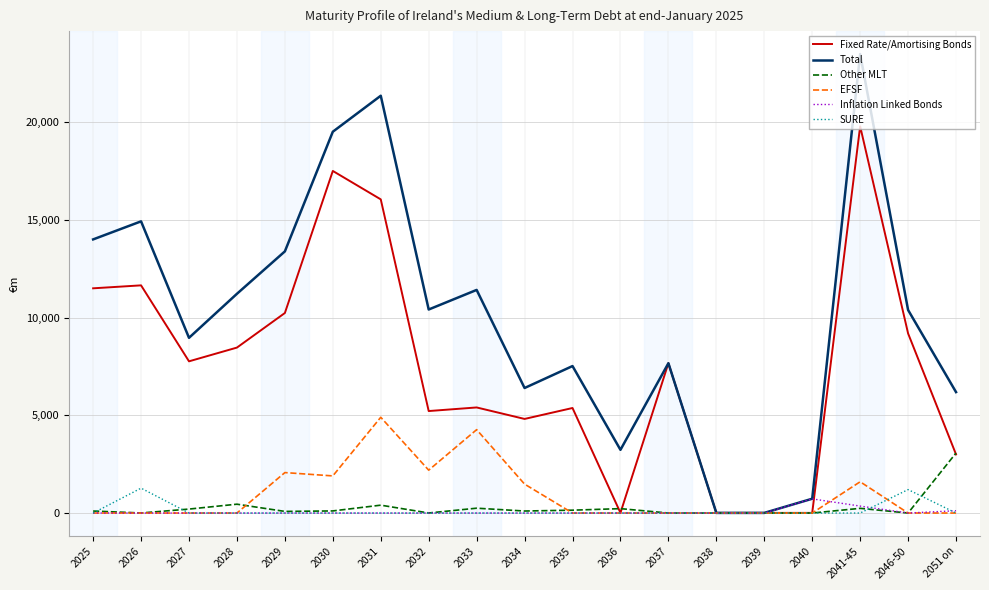

How many distinct data groups are displayed?

6